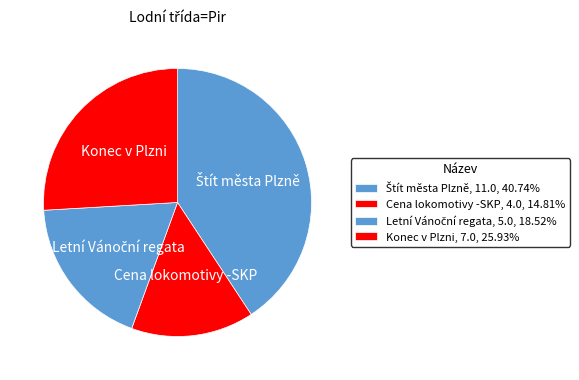

Does any single category account for the majority?

No